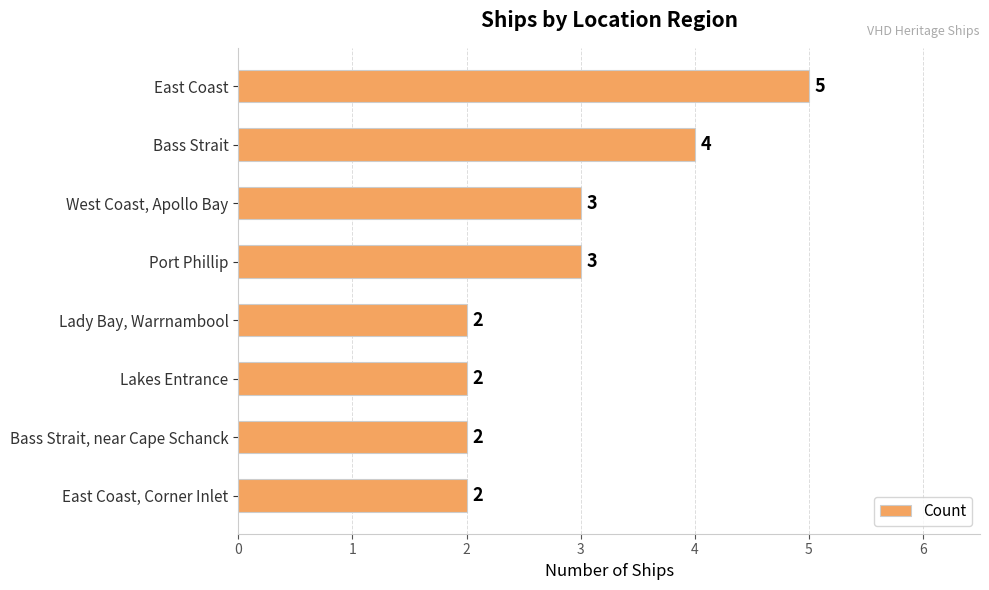

Reading top to bottom, list all the values displayed in this chart.

5	4	3	3	2	2	2	2